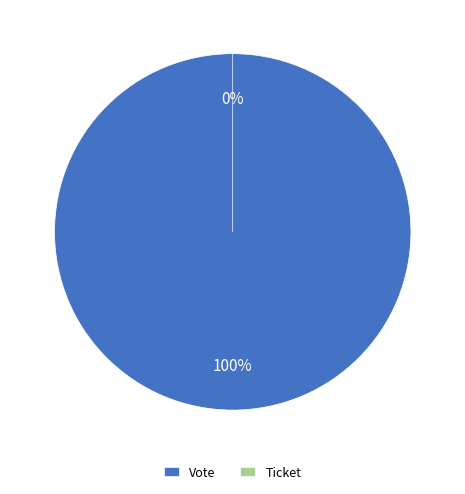

Is there a majority slice in this chart?

Yes